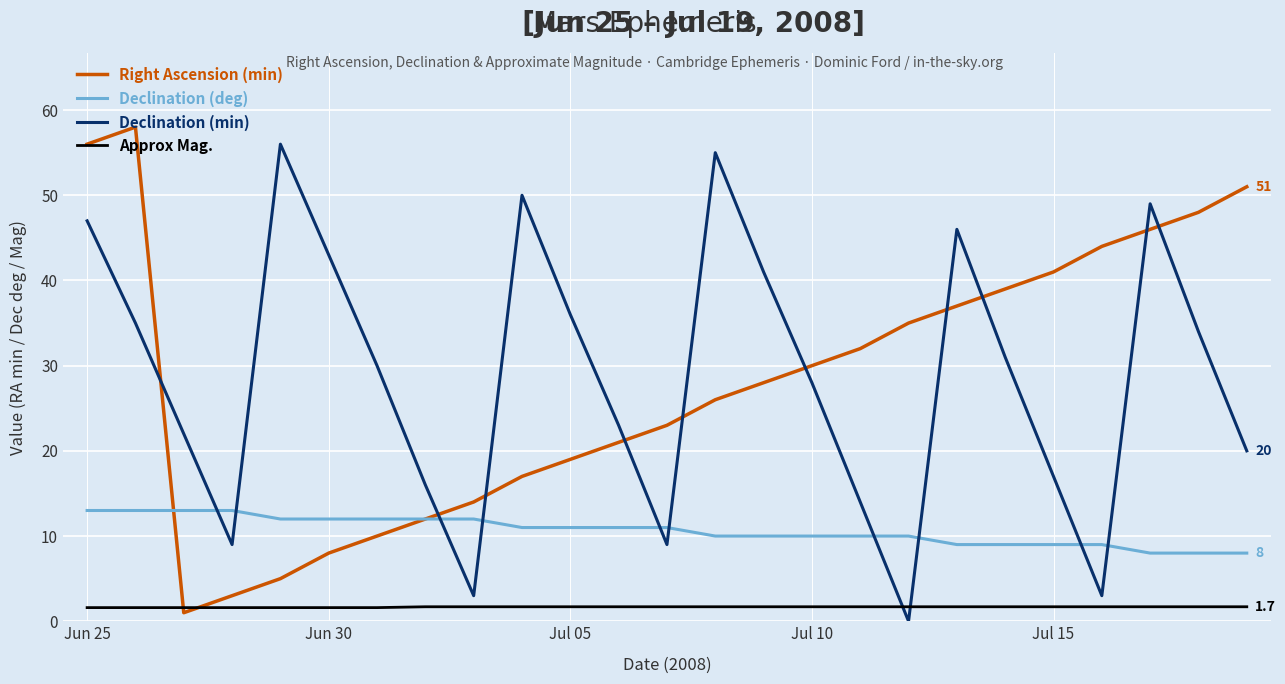

Count the number of categories in the chart.

25